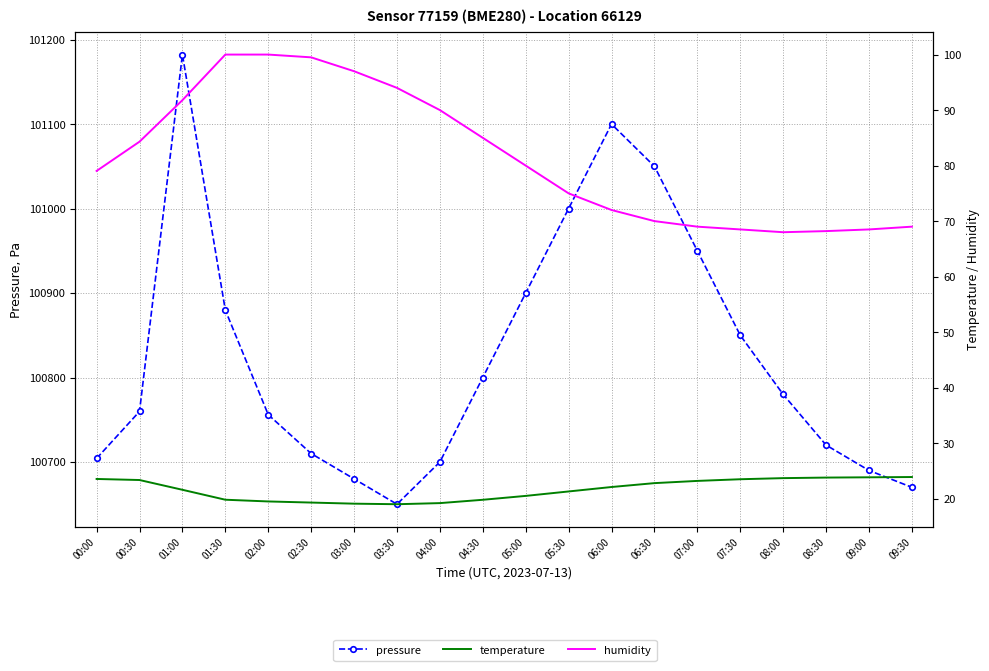

Which label corresponds to the largest value in the chart?

01:00